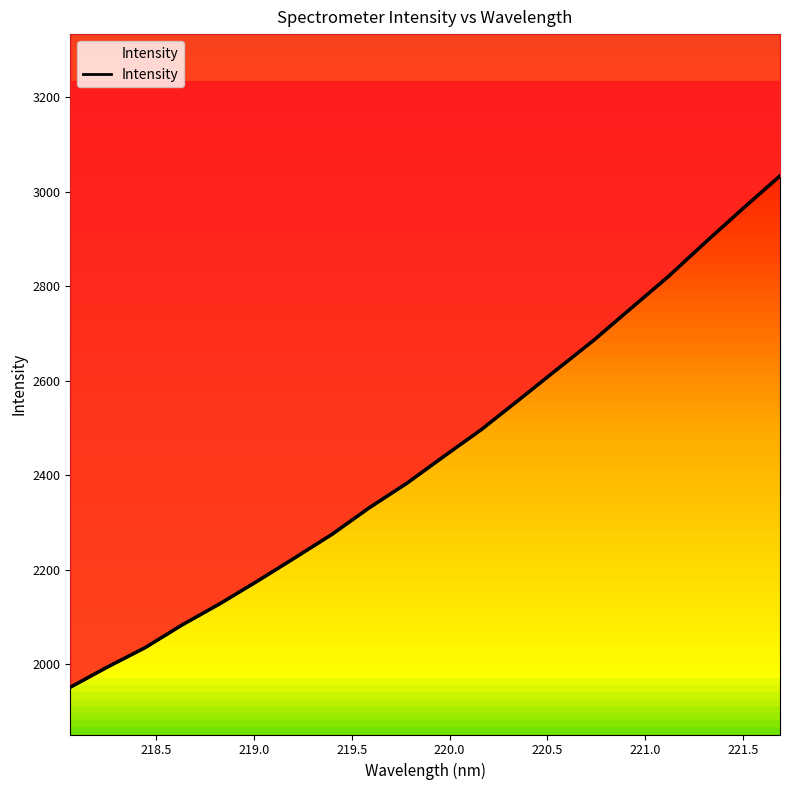

Reading left to right, transcribe all the data shown in this chart.

218.0596=1951.7	218.2508=1994.8	218.442=2035.4	218.6332=2084.0	218.8244=2128.4	219.0156=2176.0	219.2067=2225.2	219.3979=2275.2	219.589=2331.5	219.7801=2383.1	219.9712=2440.4	220.1623=2497.0	220.3533=2559.5	220.5444=2622.7	220.7354=2685.3	220.9264=2753.1	221.1174=2820.3	221.3083=2893.2	221.4993=2964.3	221.6902=3033.8